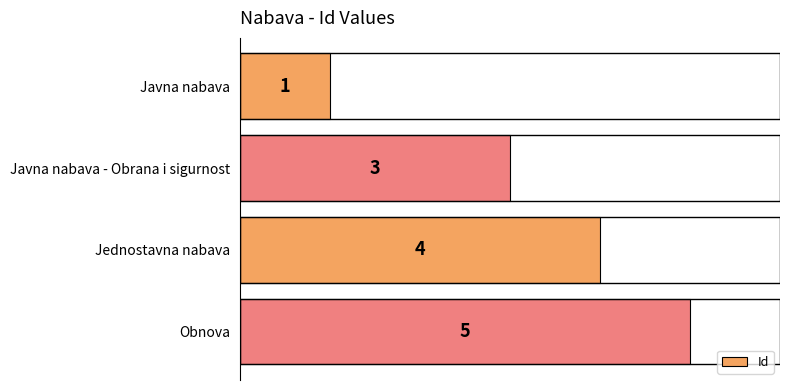

Is it true that the value at Jednostavna nabava is 4?

True